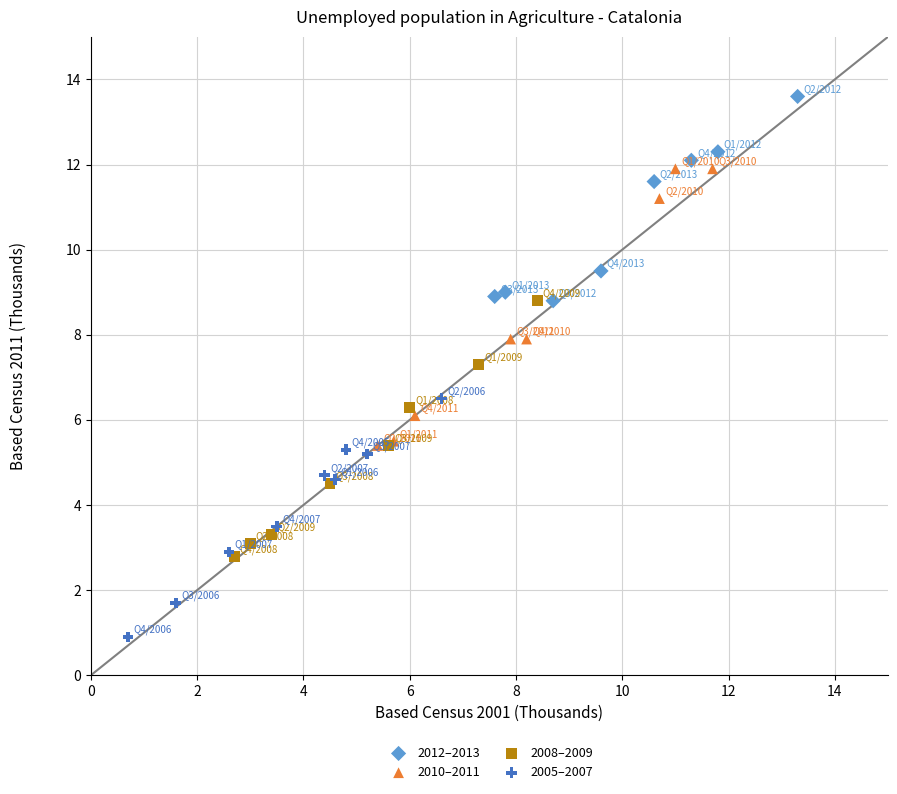

Which series has the widest spread of Y values?

2010–2011